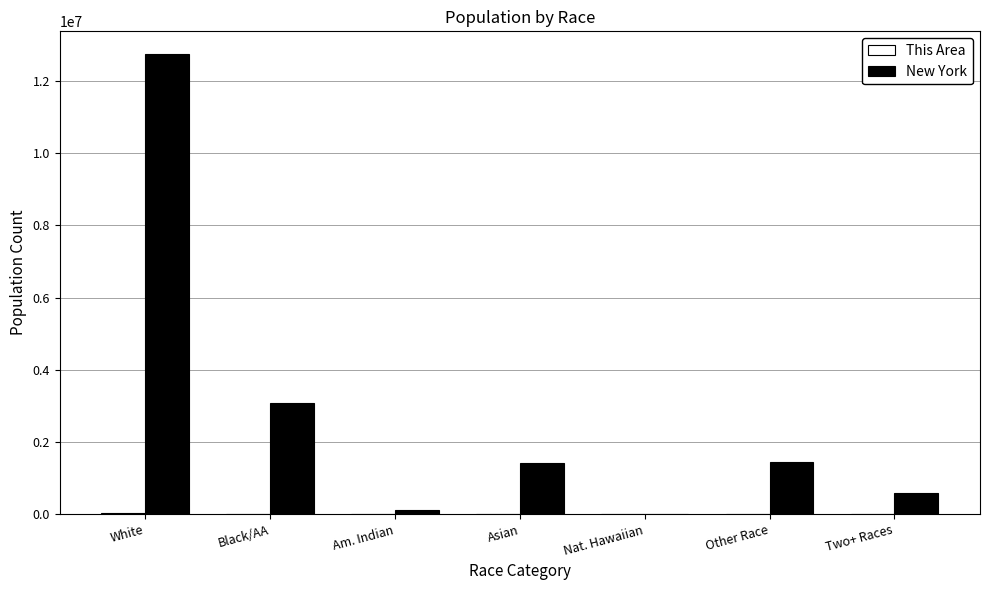

Where is New York nearest to the value 6374870?

Black/AA